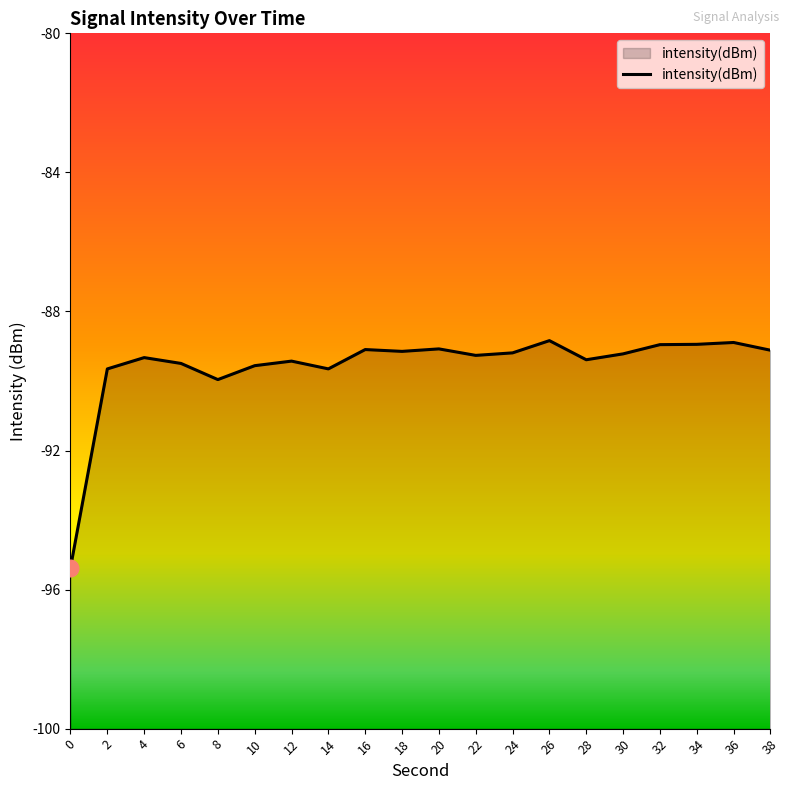

Which category has the highest value across all series?

26